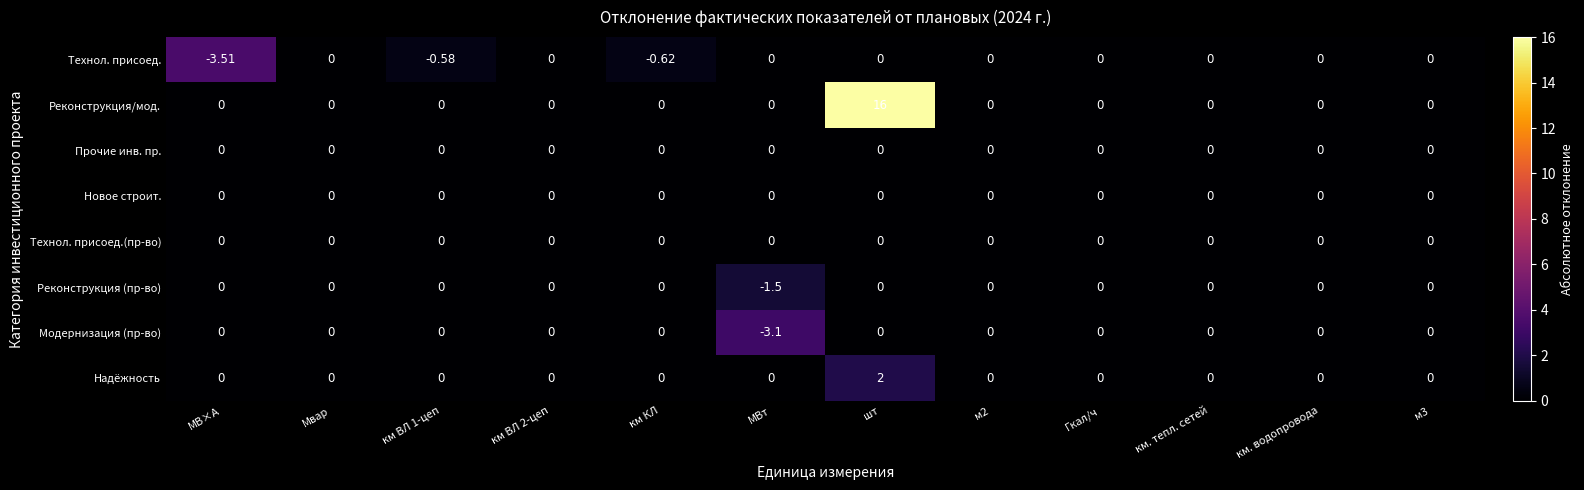

At which category does the chart reach its minimum across all series?

МВ×А